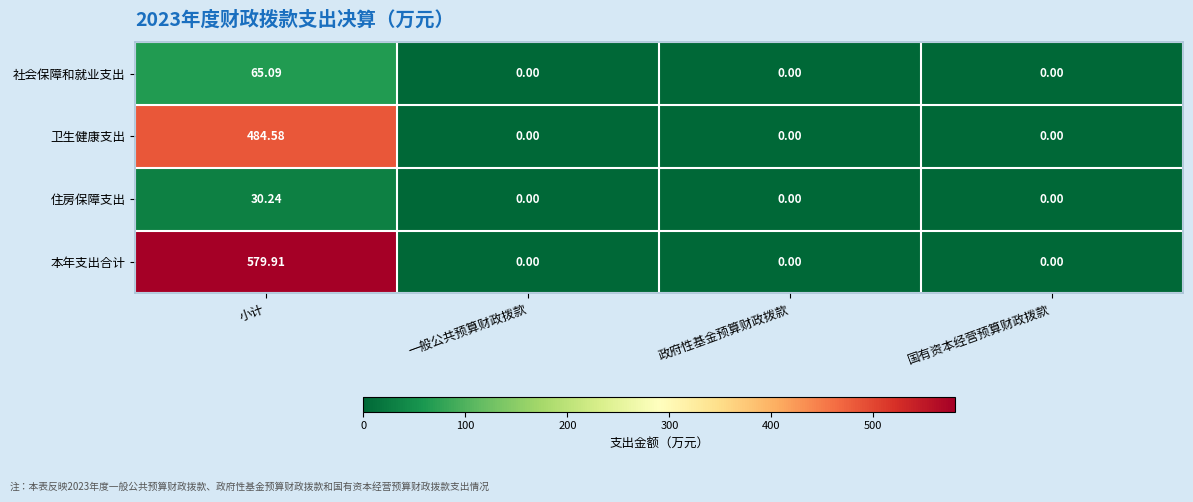

Which category has the highest value in the 社会保障和就业支出 series?

小计